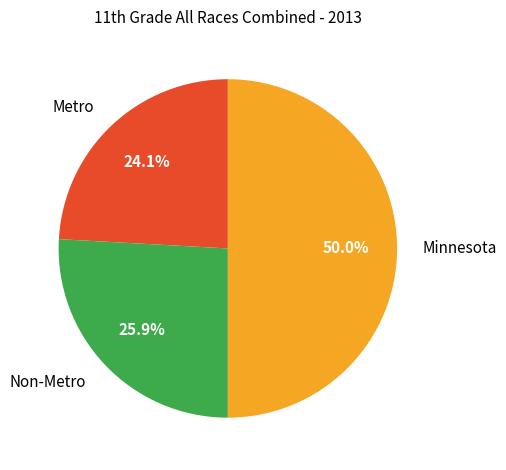

How many segments does this pie chart have?

3